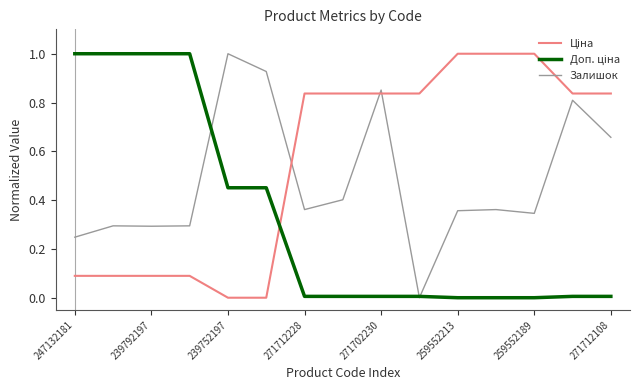

What is the greatest value displayed?

1.0